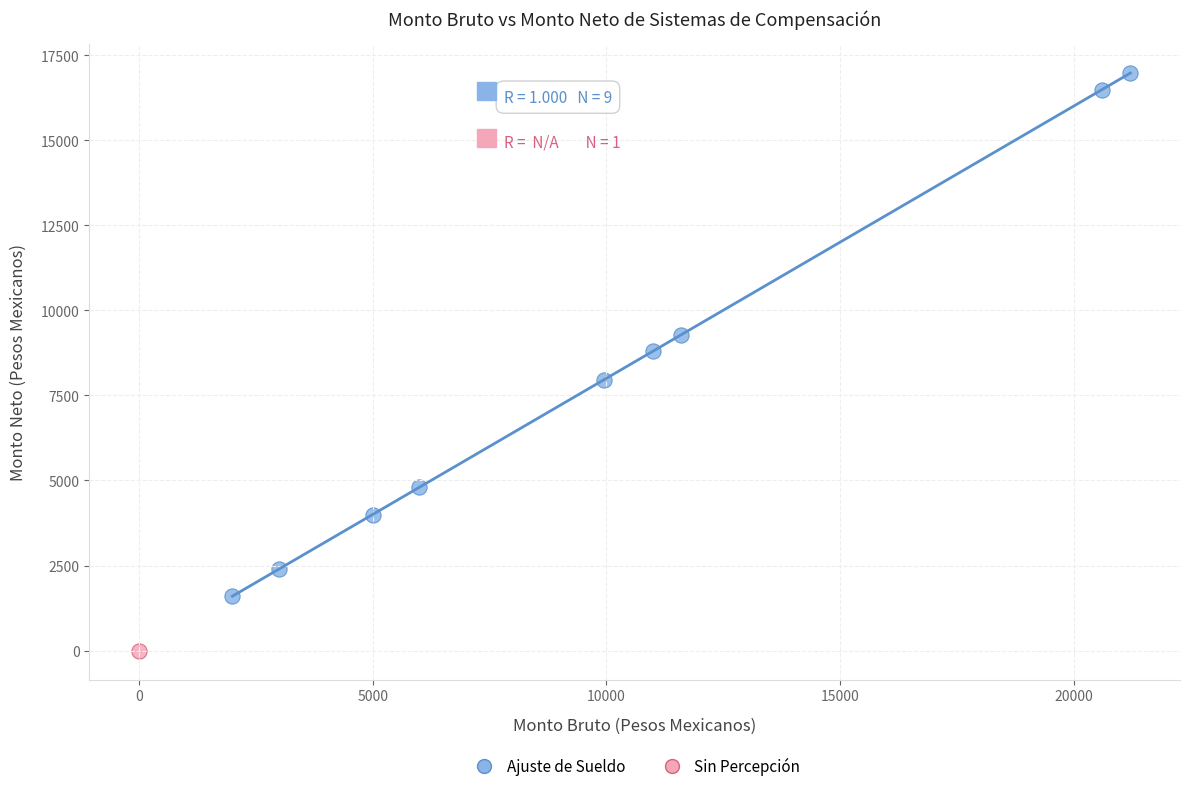

What are all the series names shown in the legend?

Ajuste de Sueldo, Sin Percepción